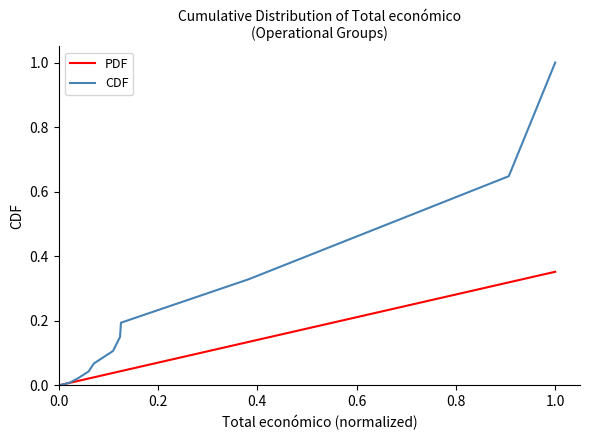

Which series has the largest total across all categories?

CDF